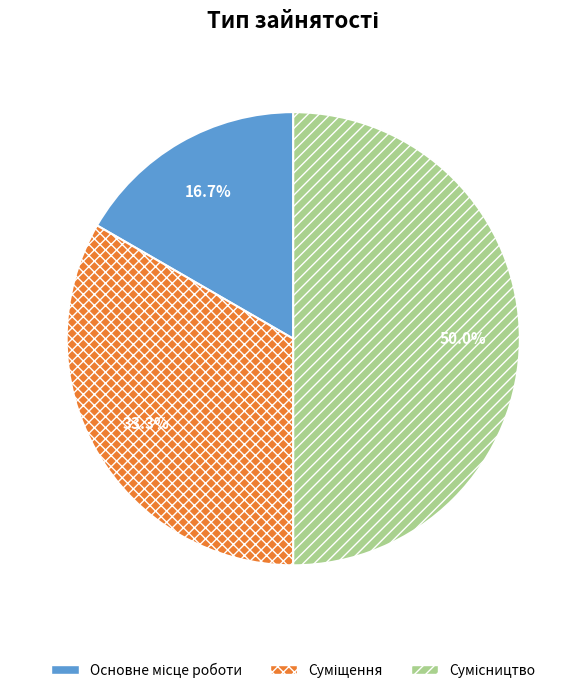

To the nearest percent, what is the average slice percentage?

33%